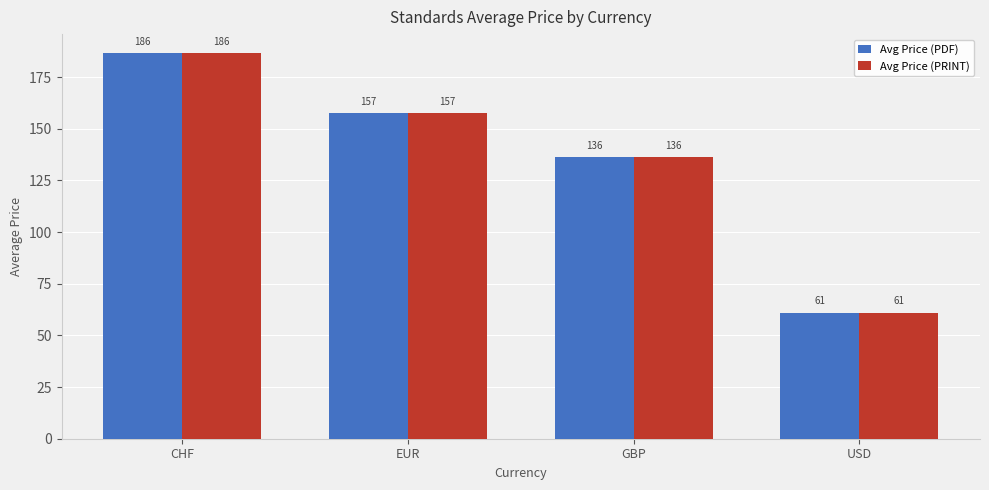

What is the label of the 4th bar from the right?

CHF